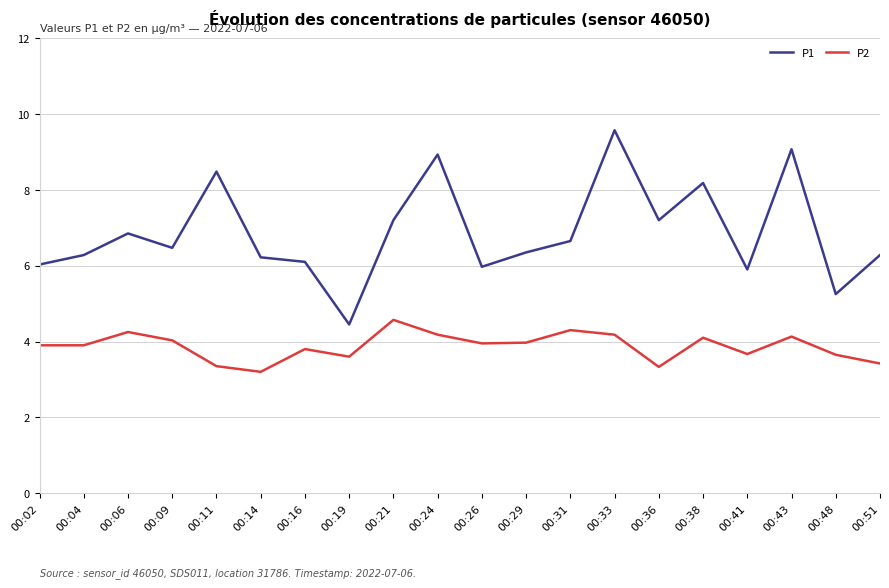

True or false: P2 and P1 intersect in this chart.

False